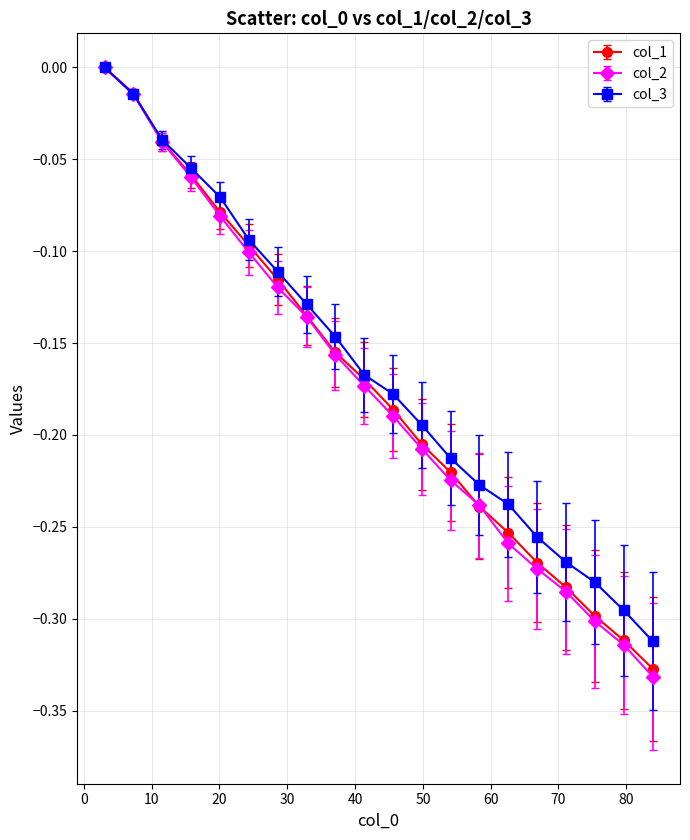

Which series has the widest spread of values?

col_2